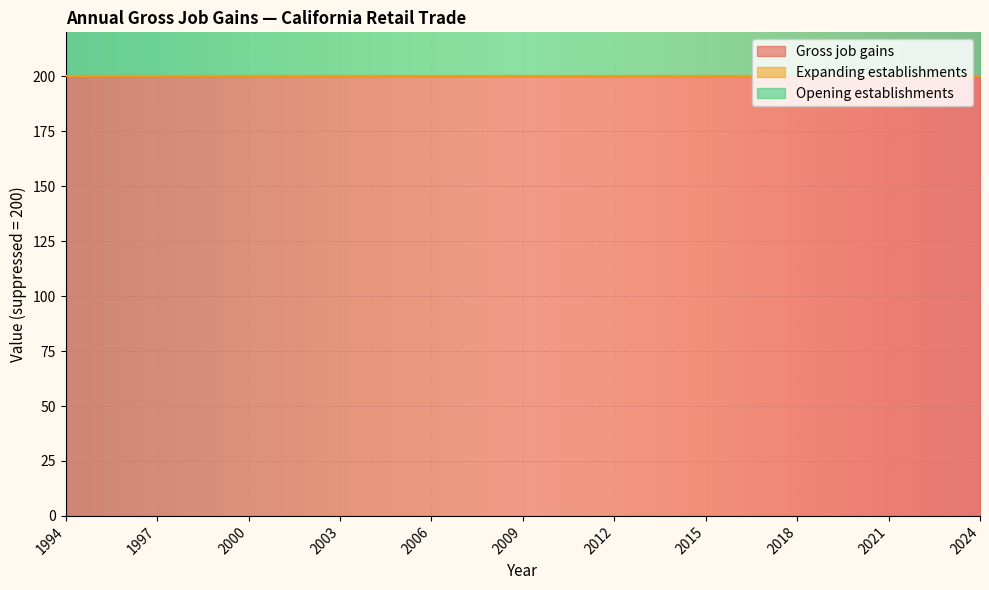

Reading right to left, transcribe all the data shown in this chart.

Gross job gains: 2024=200	2023=200	2022=200	2021=200	2020=200	2019=200	2018=200	2017=200	2016=200	2015=200	2014=200	2013=200	2012=200	2011=200	2010=200	2009=200	2008=200	2007=200	2006=200	2005=200	2004=200	2003=200	2002=200	2001=200	2000=200	1999=200	1998=200	1997=200	1996=200	1995=200	1994=200
Expanding establishments: 2024=0	2023=0	2022=0	2021=0	2020=0	2019=0	2018=0	2017=0	2016=0	2015=0	2014=0	2013=0	2012=0	2011=0	2010=0	2009=0	2008=0	2007=0	2006=0	2005=0	2004=0	2003=0	2002=0	2001=0	2000=0	1999=0	1998=0	1997=0	1996=0	1995=0	1994=0
Opening establishments: 2024=200	2023=200	2022=200	2021=200	2020=200	2019=200	2018=200	2017=200	2016=200	2015=200	2014=200	2013=200	2012=200	2011=200	2010=200	2009=200	2008=200	2007=200	2006=200	2005=200	2004=200	2003=200	2002=200	2001=200	2000=200	1999=200	1998=200	1997=200	1996=200	1995=200	1994=200